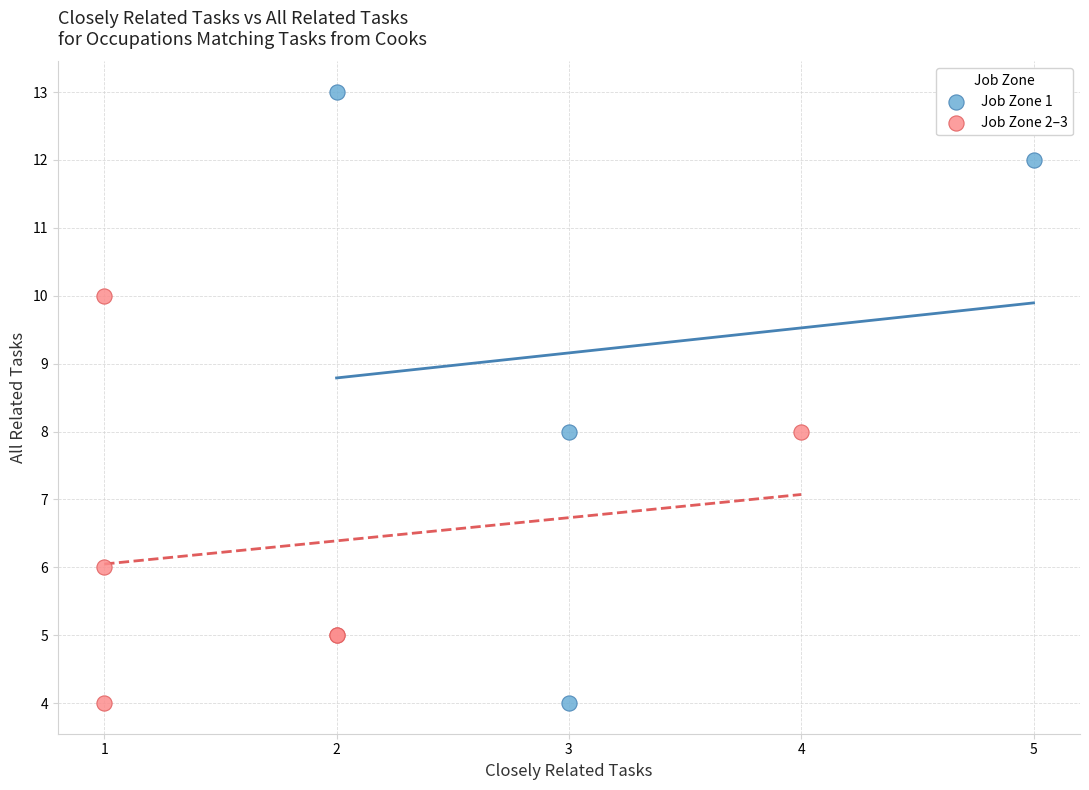

Which series has the largest Y range (max minus min)?

Job Zone 1